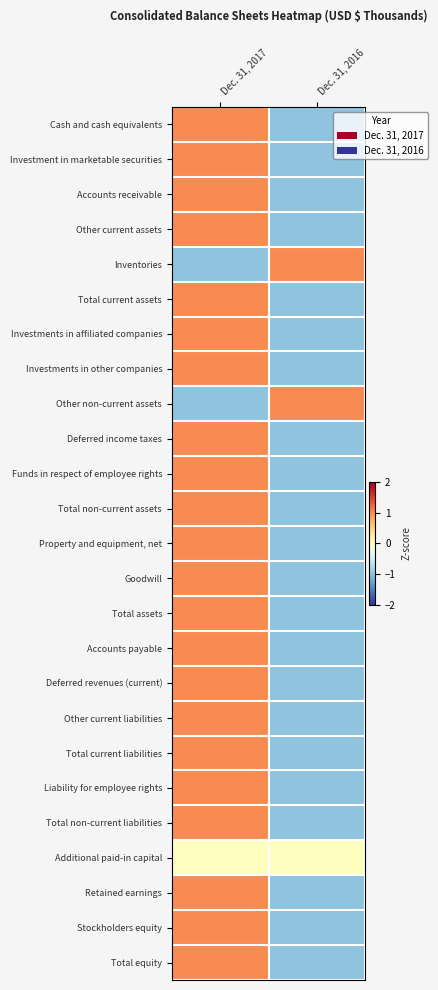

Reading left to right, list all the values displayed in this chart.

Cash and cash equivalents: Dec. 31, 2017=1	Dec. 31, 2016=-1
Investment in marketable securities: Dec. 31, 2017=1	Dec. 31, 2016=-1
Accounts receivable: Dec. 31, 2017=1	Dec. 31, 2016=-1
Other current assets: Dec. 31, 2017=1	Dec. 31, 2016=-1
Inventories: Dec. 31, 2017=-1	Dec. 31, 2016=1
Total current assets: Dec. 31, 2017=1	Dec. 31, 2016=-1
Investments in affiliated companies: Dec. 31, 2017=1	Dec. 31, 2016=-1
Investments in other companies: Dec. 31, 2017=1	Dec. 31, 2016=-1
Other non-current assets: Dec. 31, 2017=-1	Dec. 31, 2016=1
Deferred income taxes: Dec. 31, 2017=1	Dec. 31, 2016=-1
Funds in respect of employee rights: Dec. 31, 2017=1	Dec. 31, 2016=-1
Total non-current assets: Dec. 31, 2017=1	Dec. 31, 2016=-1
Property and equipment, net: Dec. 31, 2017=1	Dec. 31, 2016=-1
Goodwill: Dec. 31, 2017=1	Dec. 31, 2016=-1
Total assets: Dec. 31, 2017=1	Dec. 31, 2016=-1
Accounts payable: Dec. 31, 2017=1	Dec. 31, 2016=-1
Deferred revenues (current): Dec. 31, 2017=1	Dec. 31, 2016=-1
Other current liabilities: Dec. 31, 2017=1	Dec. 31, 2016=-1
Total current liabilities: Dec. 31, 2017=1	Dec. 31, 2016=-1
Liability for employee rights: Dec. 31, 2017=1	Dec. 31, 2016=-1
Total non-current liabilities: Dec. 31, 2017=1	Dec. 31, 2016=-1
Additional paid-in capital: Dec. 31, 2017=0	Dec. 31, 2016=0
Retained earnings: Dec. 31, 2017=1	Dec. 31, 2016=-1
Stockholders equity: Dec. 31, 2017=1	Dec. 31, 2016=-1
Total equity: Dec. 31, 2017=1	Dec. 31, 2016=-1